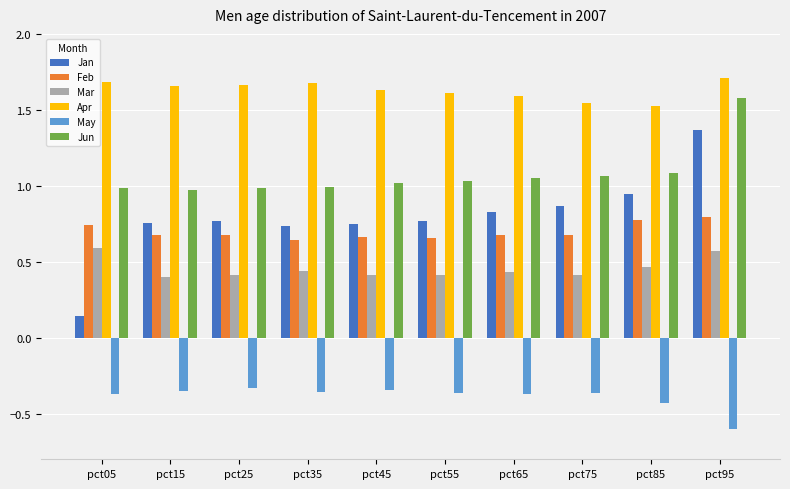

What is the minimum value shown in the chart?

-0.6